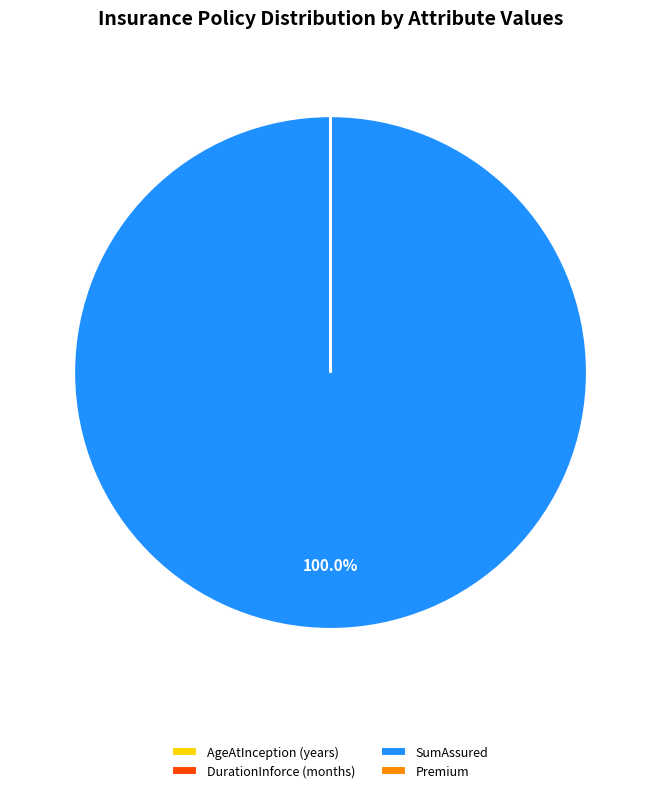

Is there a majority slice in this chart?

Yes